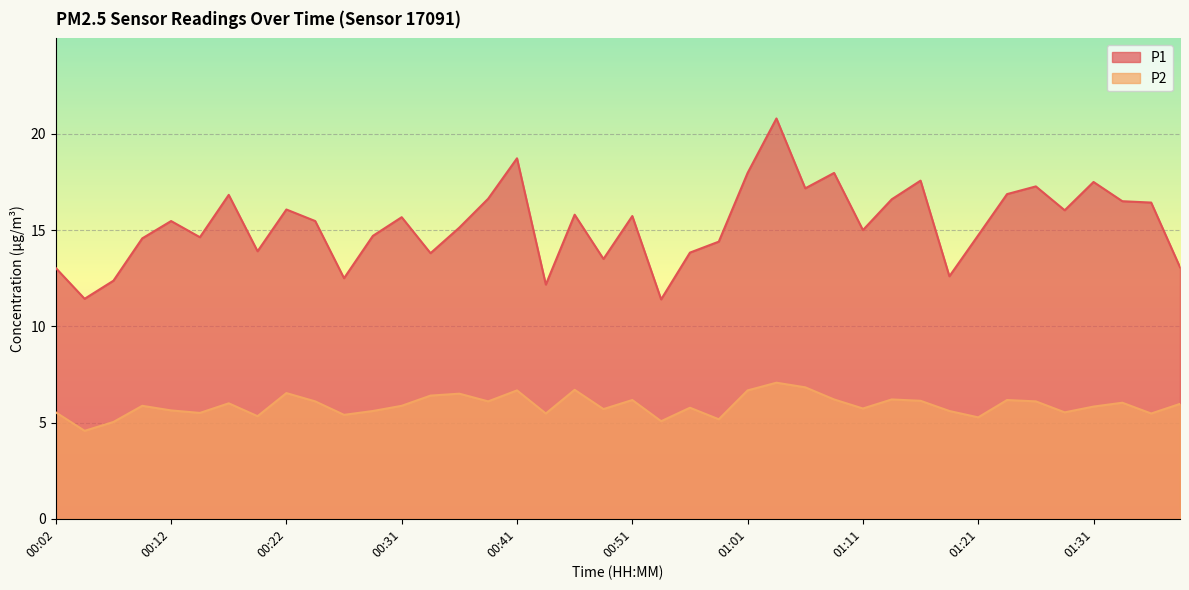

What is the average value of the P1 series?

15.3